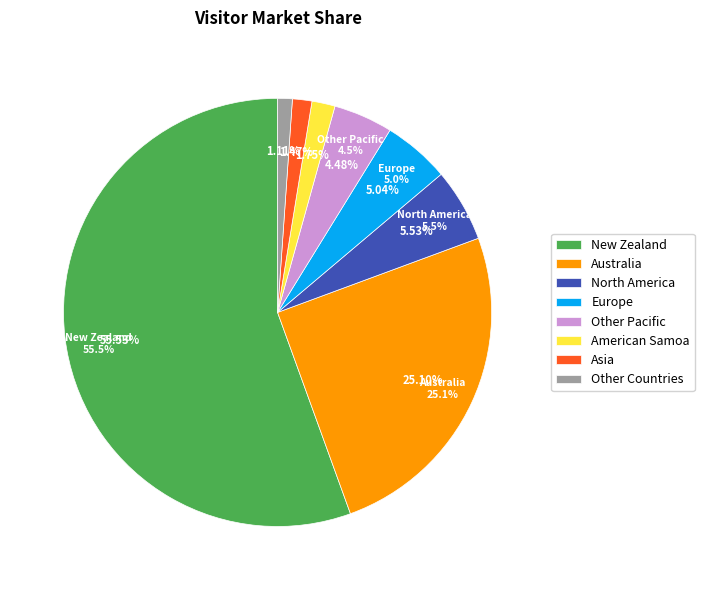

True or false: New Zealand accounts for 41% of the total.

False